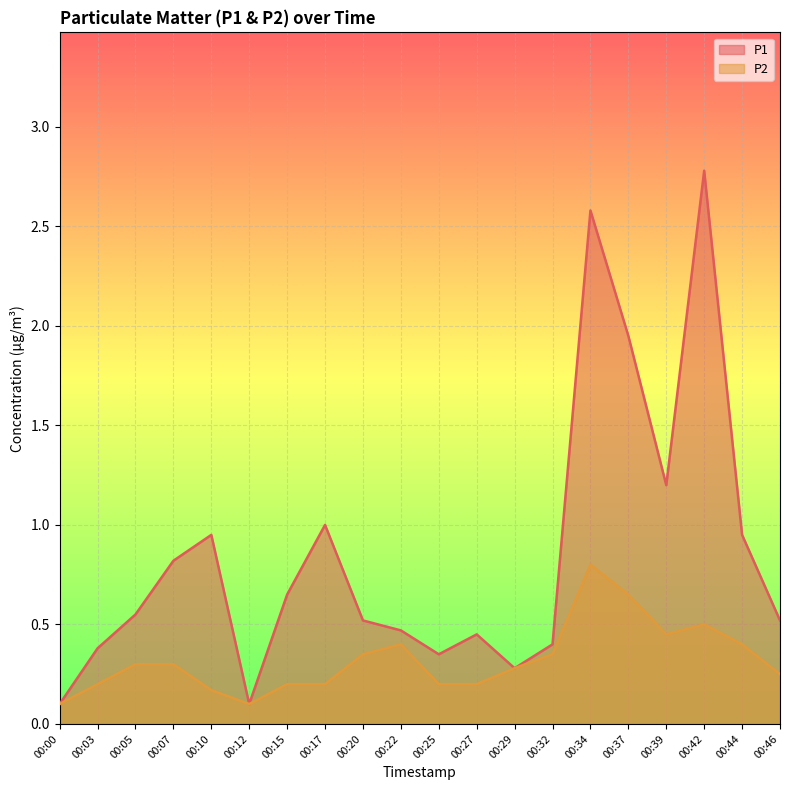

Is it true that P2 equals 0.8 at 00:34?

True